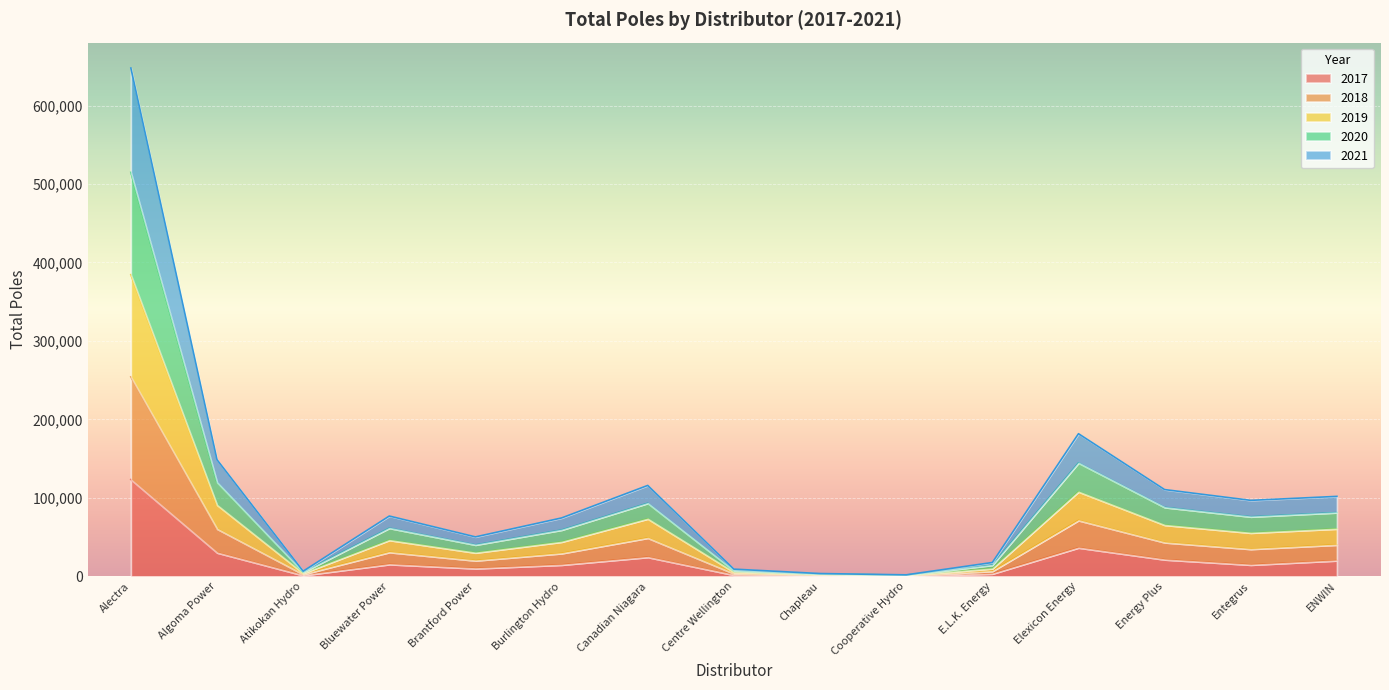

The 2019 series shows 28117 at Burlington Hydro. True or false?

False